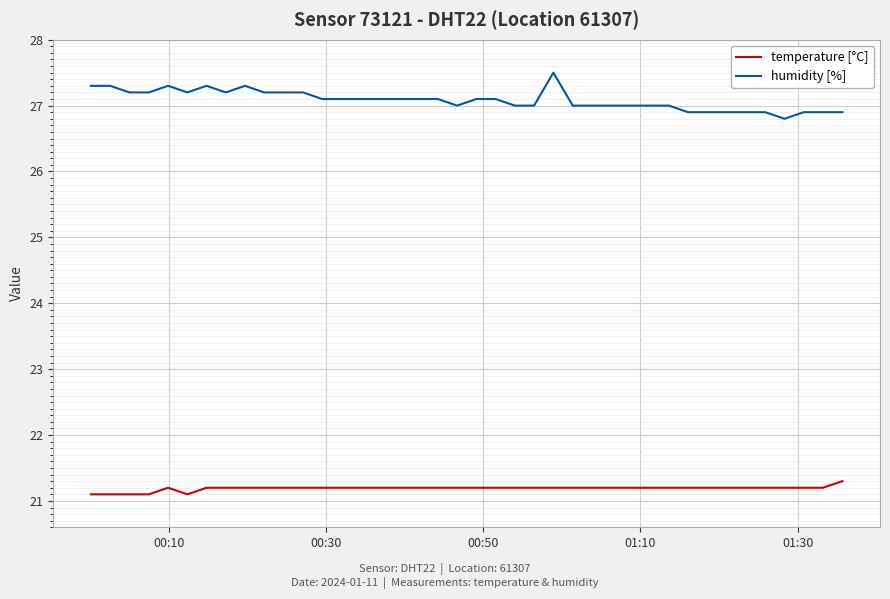

Rank the series by their average value, from highest to lowest.

humidity [%], temperature [°C]